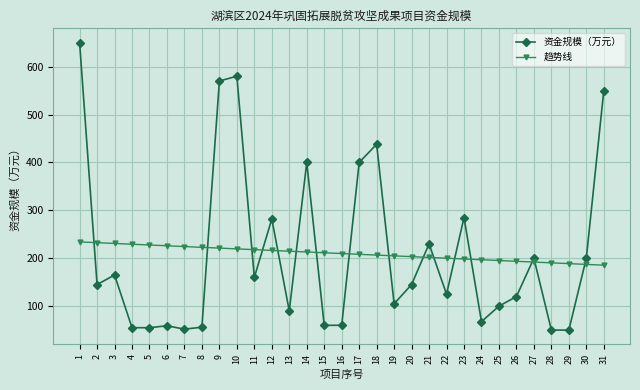

What is the difference between the highest and lowest values at 15?

151.4